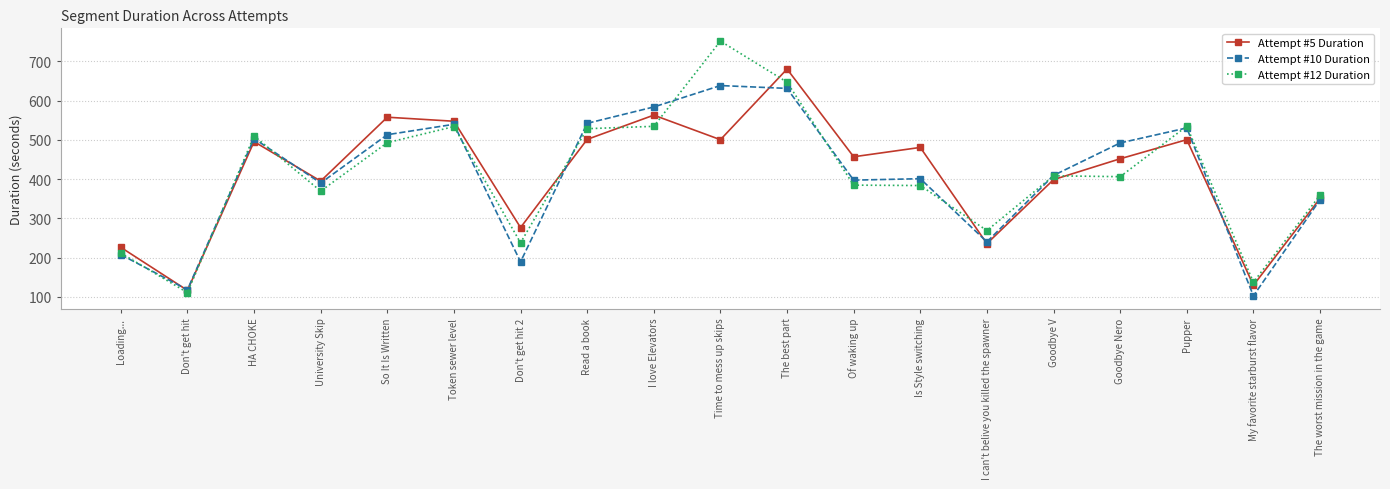

The value of Attempt #10 Duration at My favorite starburst flavor is 102.7. True or false?

True